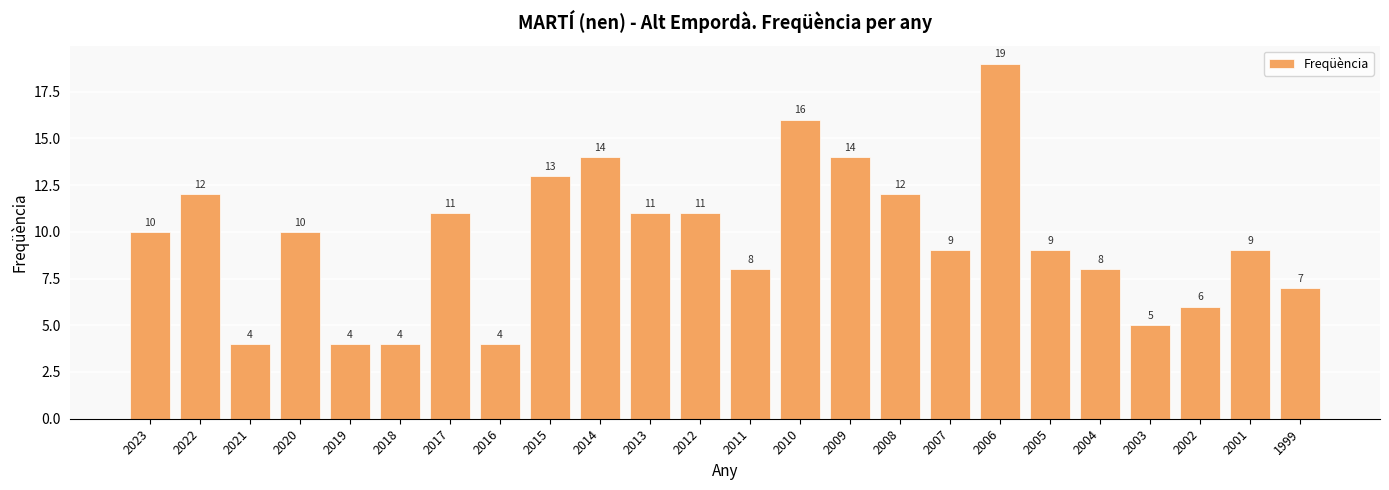

At which category does the chart reach its peak across all series?

2006